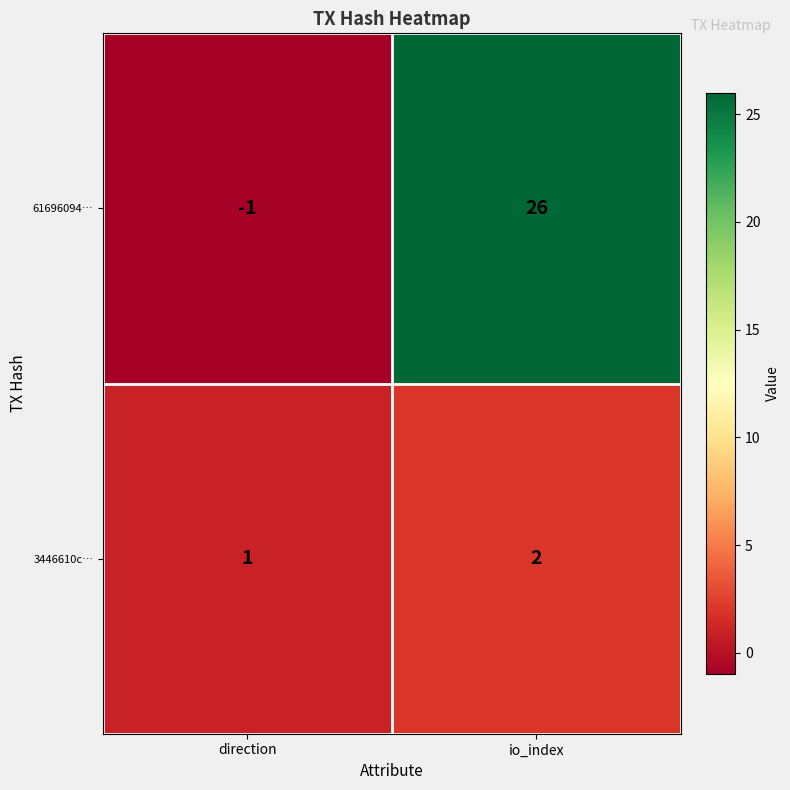

Reading left to right, transcribe all the data shown in this chart.

61696094…: -1	26
3446610c…: 1	2